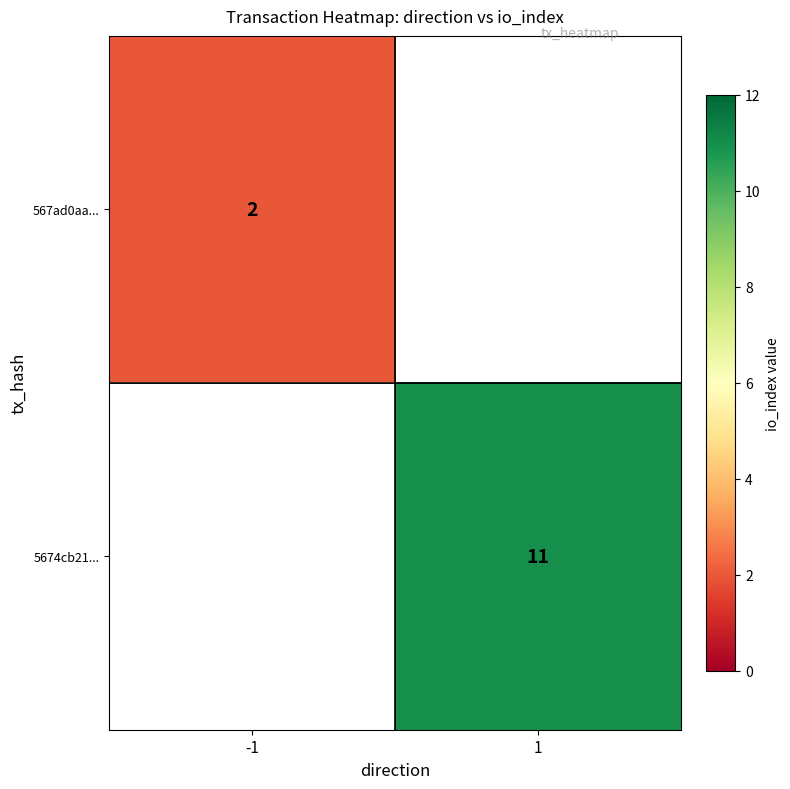

The 567ad0aa... series shows 2 at -1. True or false?

True